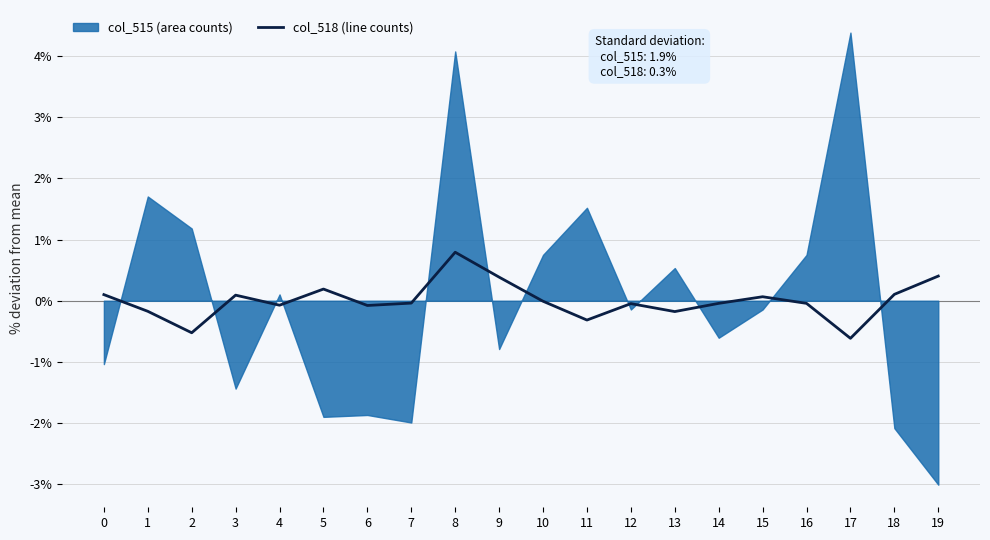

How many values are below 0?

12